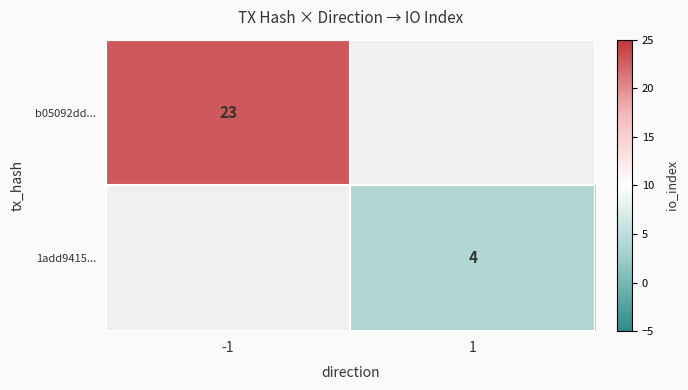

Is it true that 1add9415... equals 4 at 1?

True